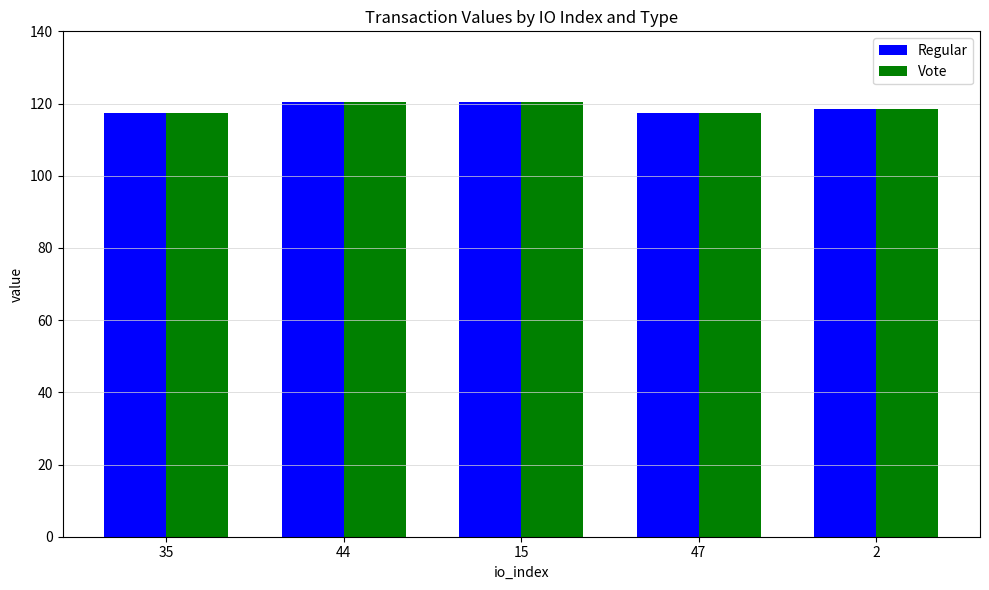

Is it true that Regular equals 120.5 at 44?

True